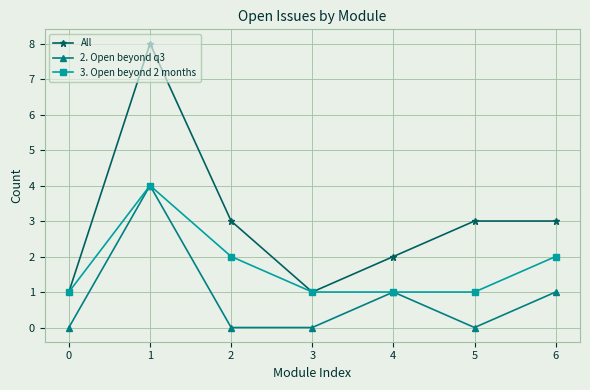

Which series has the largest total across all categories?

All